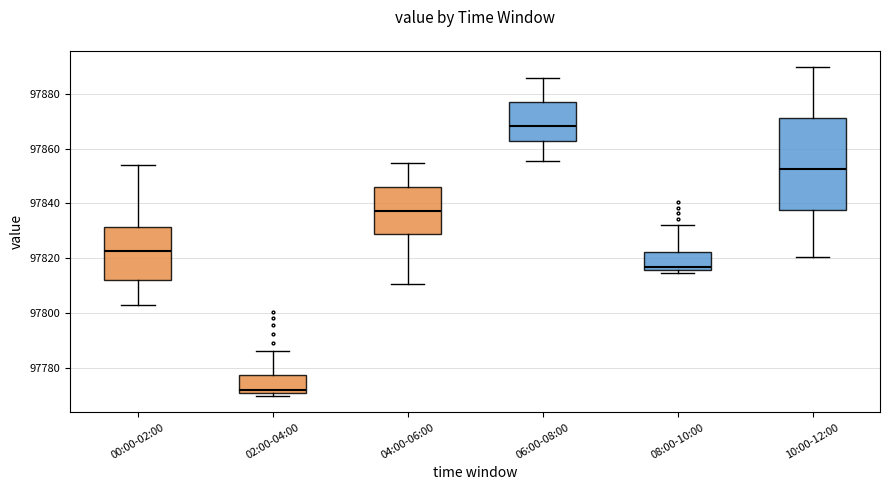

Which box is the tallest, from its lower edge to its upper edge?

10:00-12:00